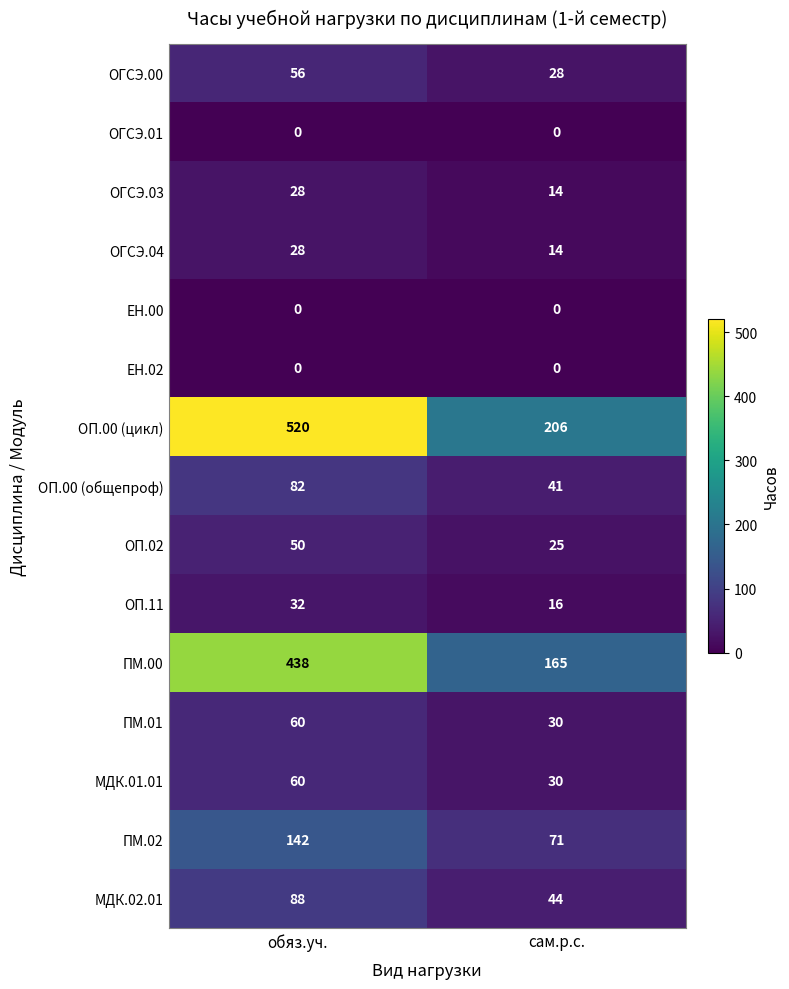

Reading left to right, what are all the values shown in this chart?

ОГСЭ.00: 56	28
ОГСЭ.01: 0	0
ОГСЭ.03: 28	14
ОГСЭ.04: 28	14
ЕН.00: 0	0
ЕН.02: 0	0
ОП.00 (цикл): 520	206
ОП.00 (общепроф): 82	41
ОП.02: 50	25
ОП.11: 32	16
ПМ.00: 438	165
ПМ.01: 60	30
МДК.01.01: 60	30
ПМ.02: 142	71
МДК.02.01: 88	44